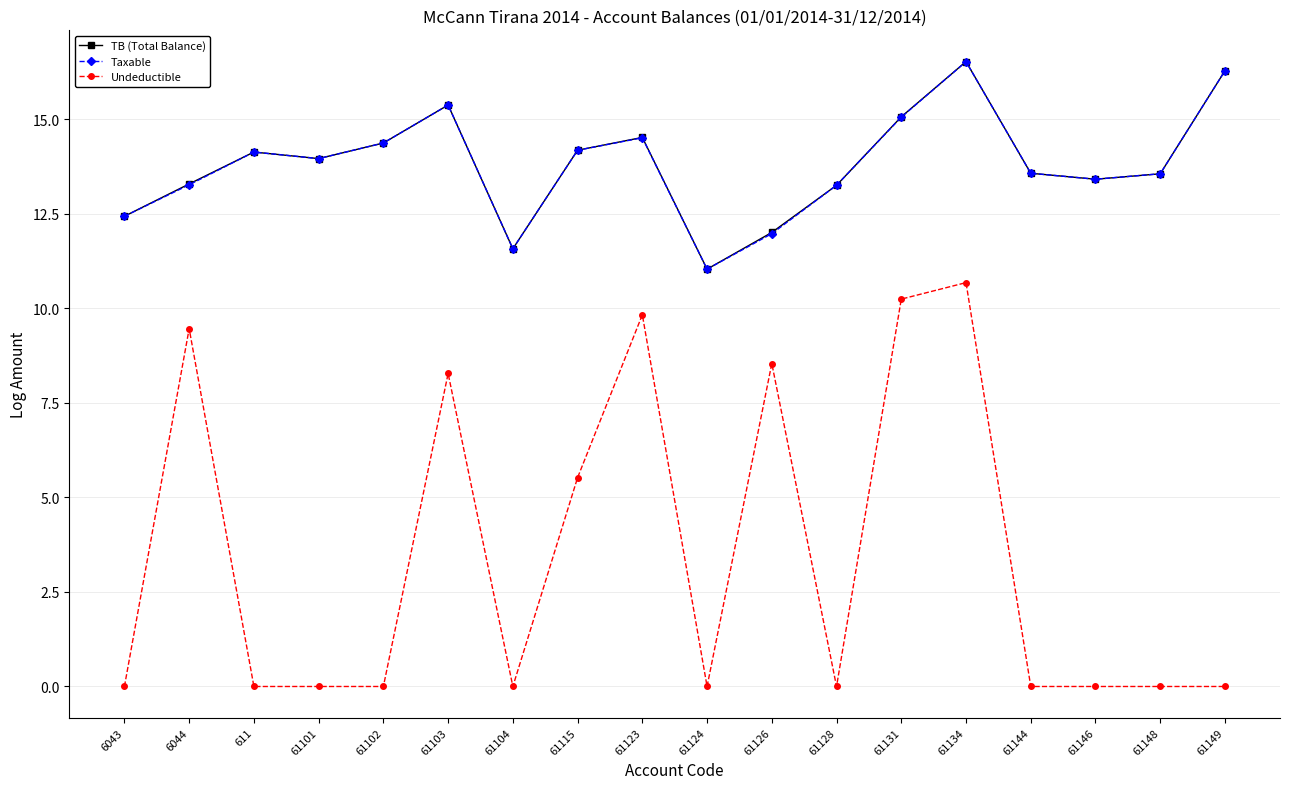

What is the sum of the TB (Total Balance) values at 6043 and 61126?

24.4